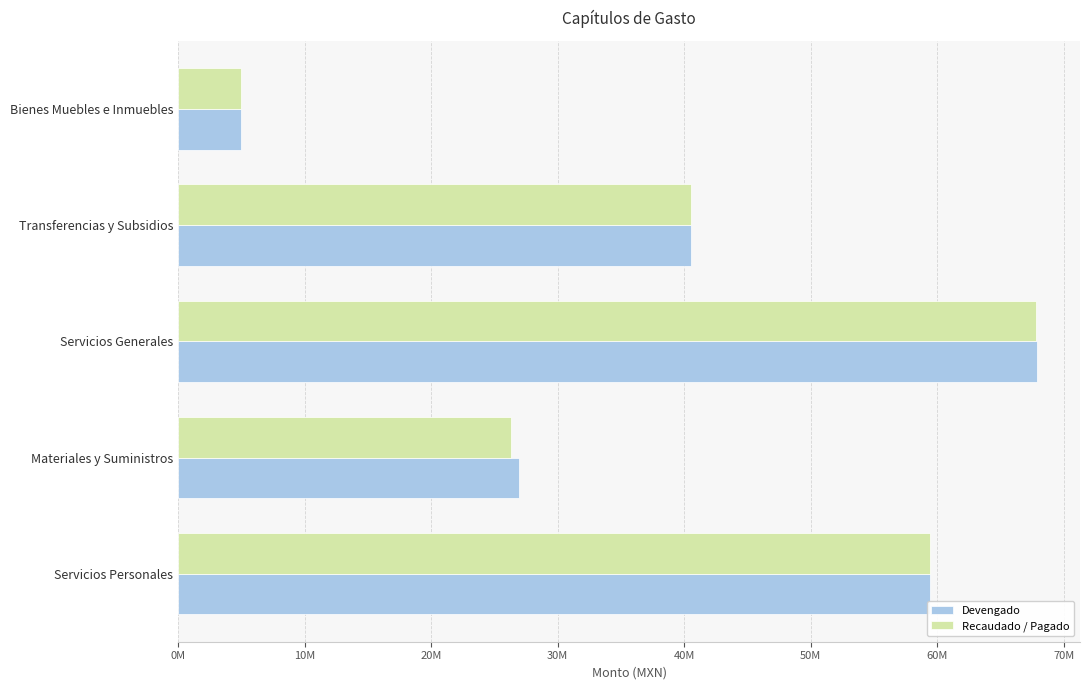

What are all the series names shown in the legend?

Devengado, Recaudado / Pagado